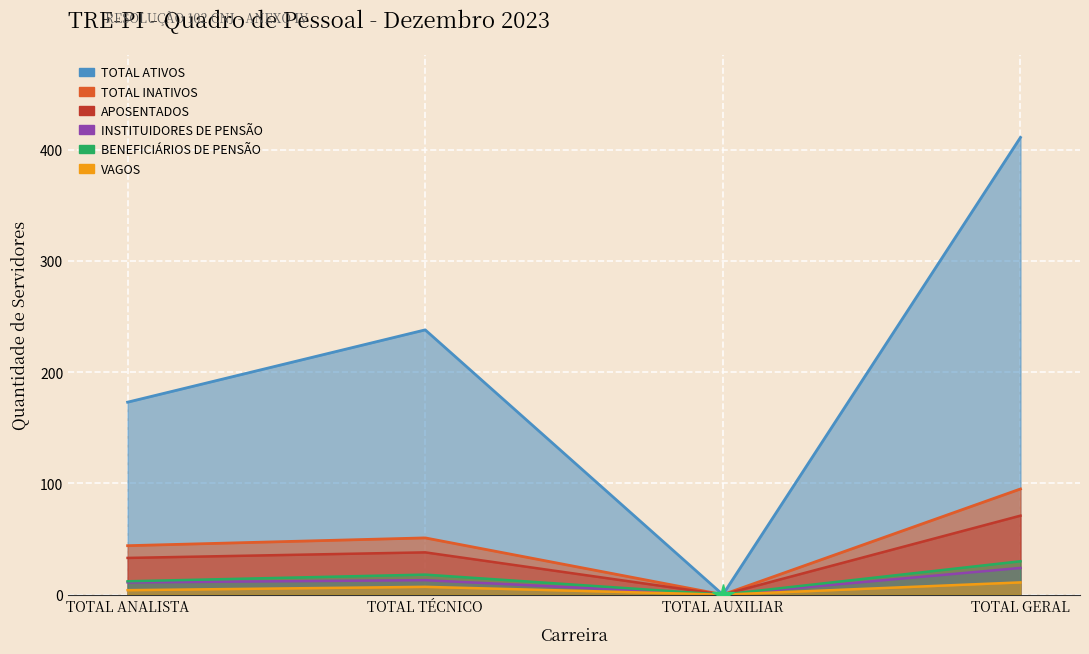

What is the value of the TOTAL ATIVOS point at the 4th from the left?

411